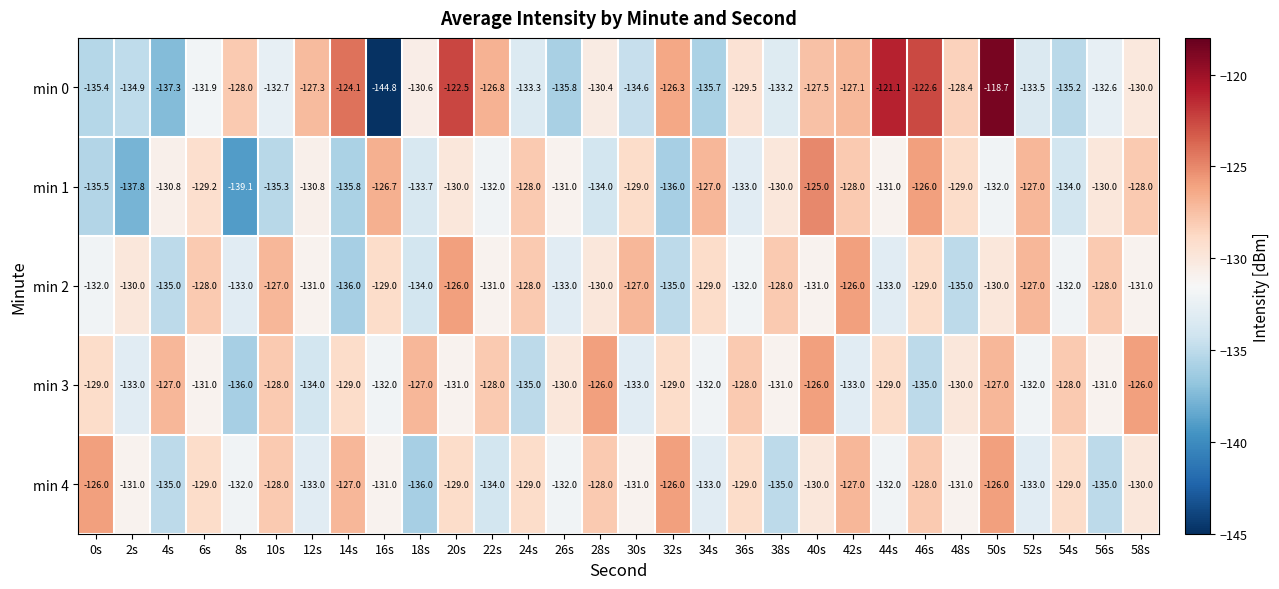

What is the maximum value shown in the chart?

-118.7